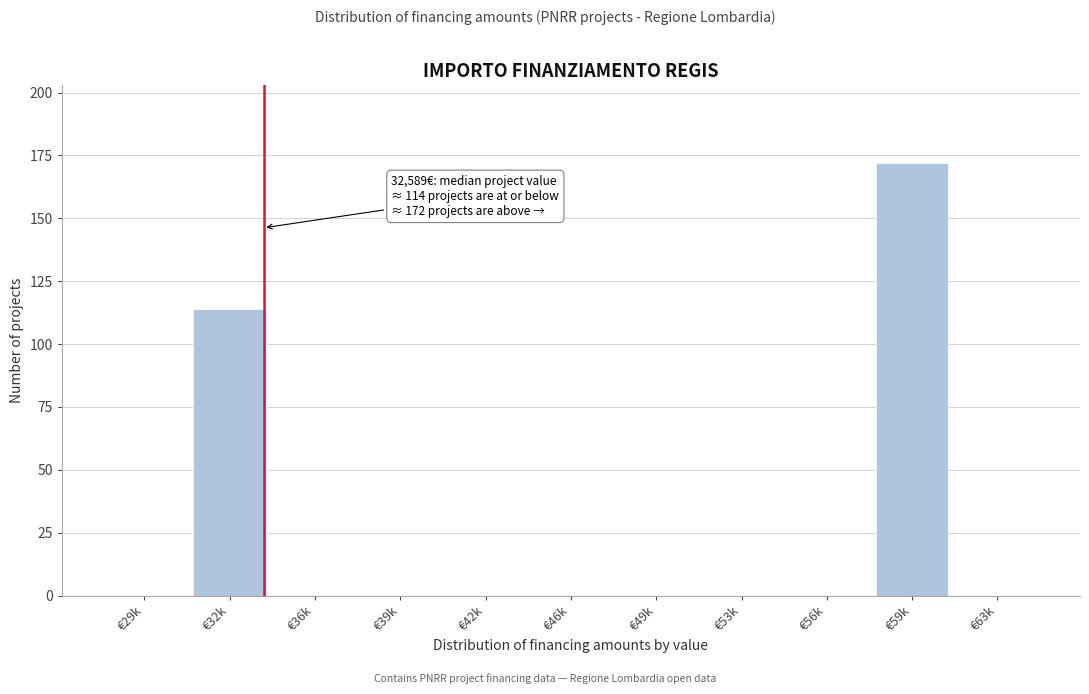

Reading right to left, what are all the values shown in this chart?

€63k=0	€59k=172	€56k=0	€53k=0	€49k=0	€46k=0	€42k=0	€39k=0	€36k=0	€32k=114	€29k=0